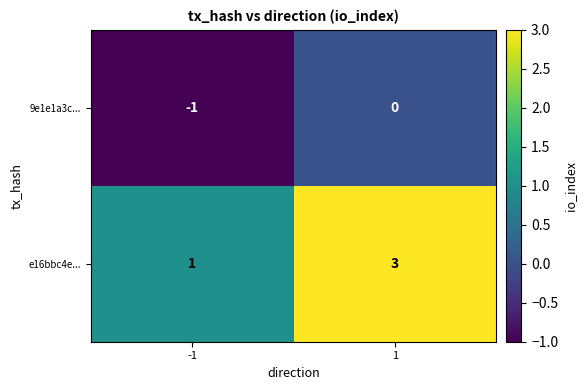

What is the difference between the highest and lowest values at 1?

3